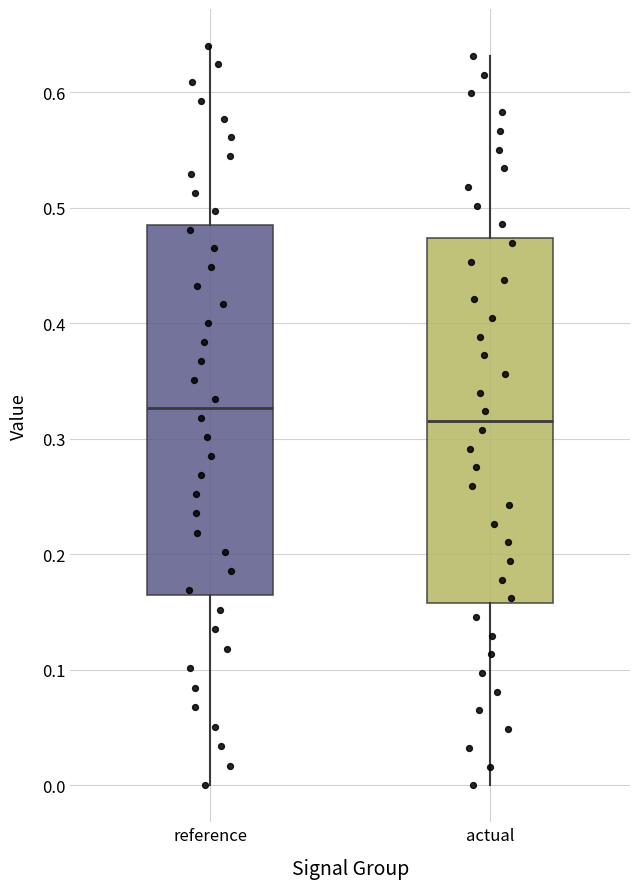

Reading left to right, read every box against the y-axis: the position of its median line, the range the box covers, and the ends of its whiskers. The values are not printed on the chart, so give them approximately, as read against the axis.

reference: median 0.33, box 0.16 to 0.49, whiskers 0.00 to 0.64
actual: median 0.32, box 0.16 to 0.47, whiskers 0.00 to 0.63